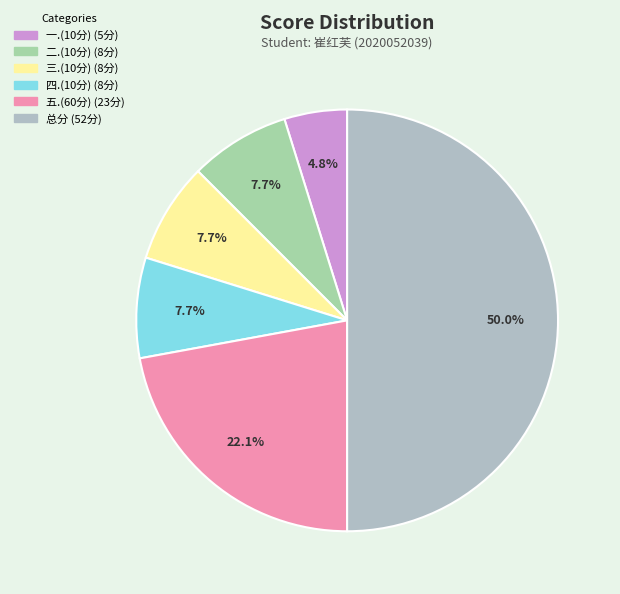

Between 一.(10分) and 三.(10分), which is larger?

三.(10分)